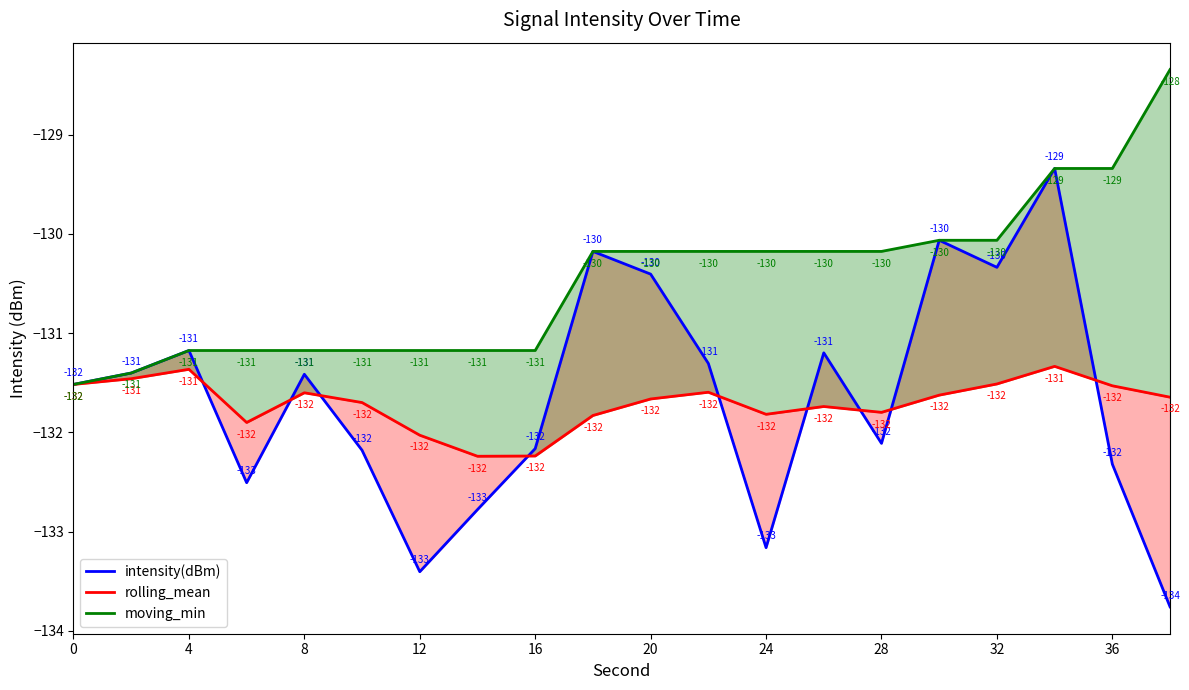

What is the value of the moving_min point at the 17th from the left?

-131.2